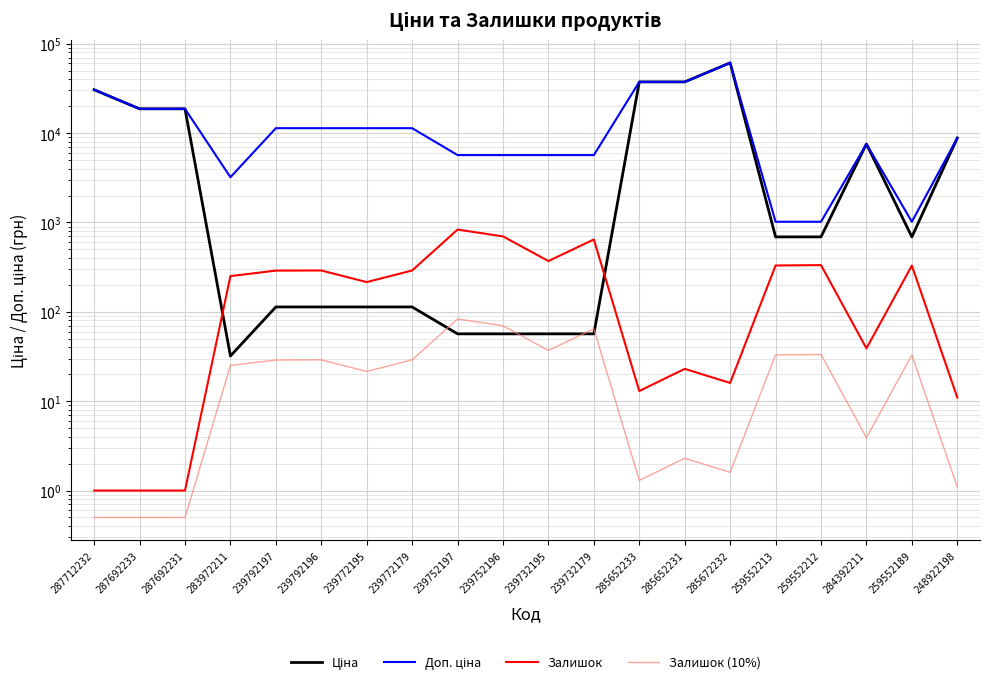

What is the difference between the highest and lowest values at 239752197?

5610.3